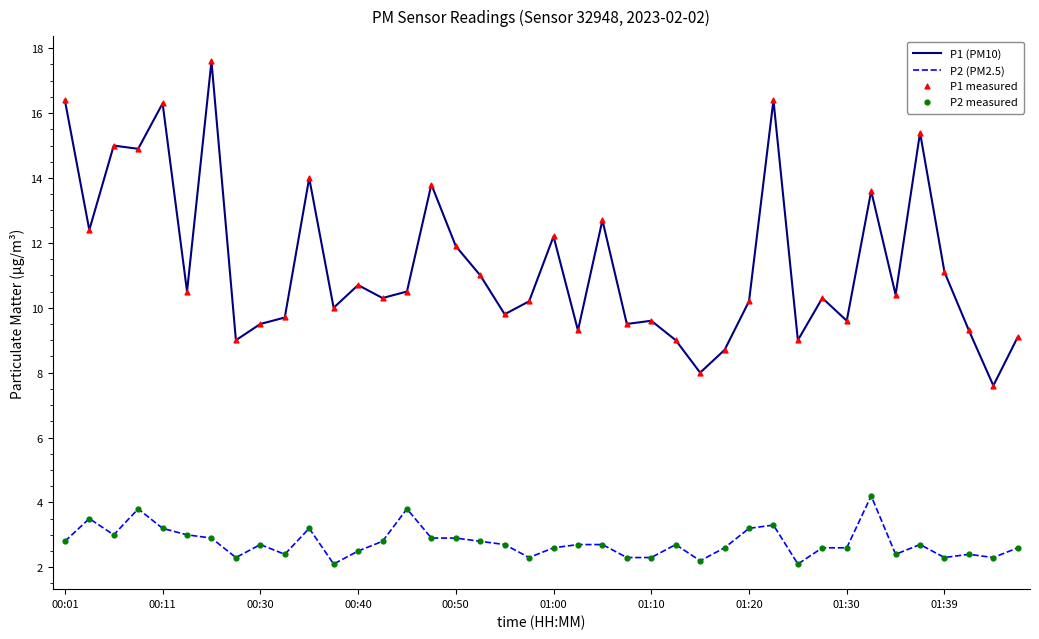

True or false: P1 (PM10) and P2 (PM2.5) intersect in this chart.

False